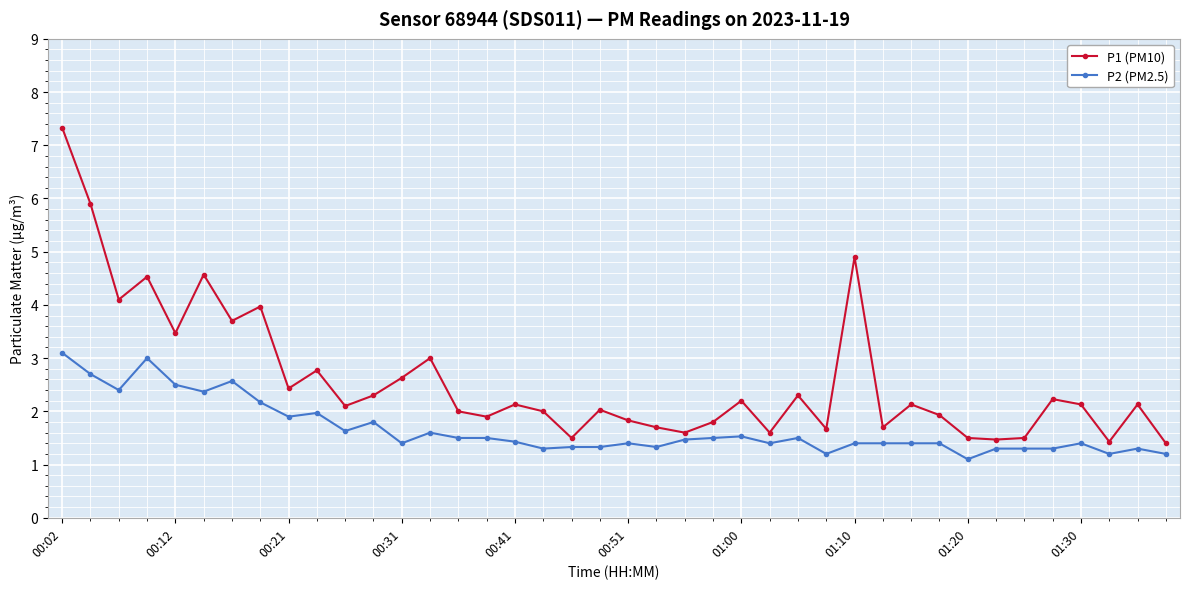

Which series has the widest spread of values?

P1 (PM10)